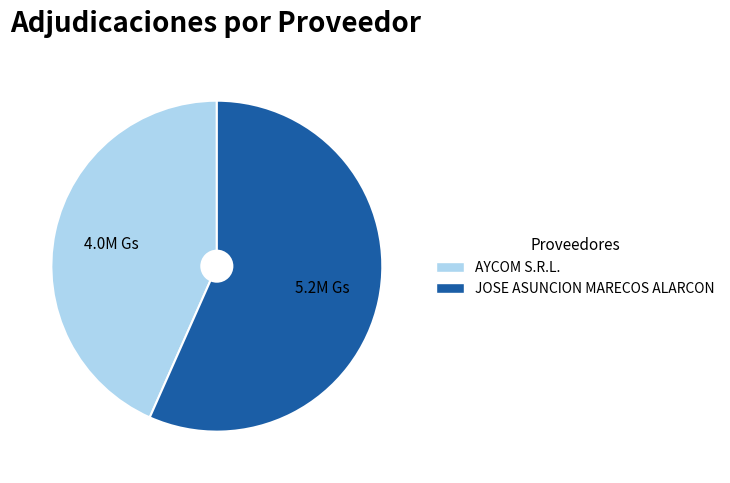

Which category has the biggest portion of the pie?

JOSE ASUNCION MARECOS ALARCON